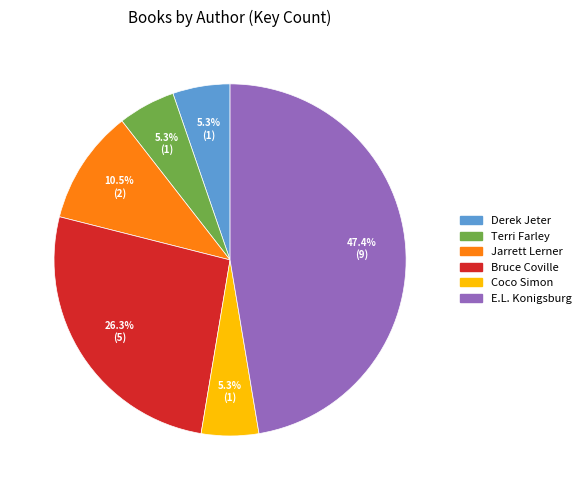

How many slices are in this pie chart?

6